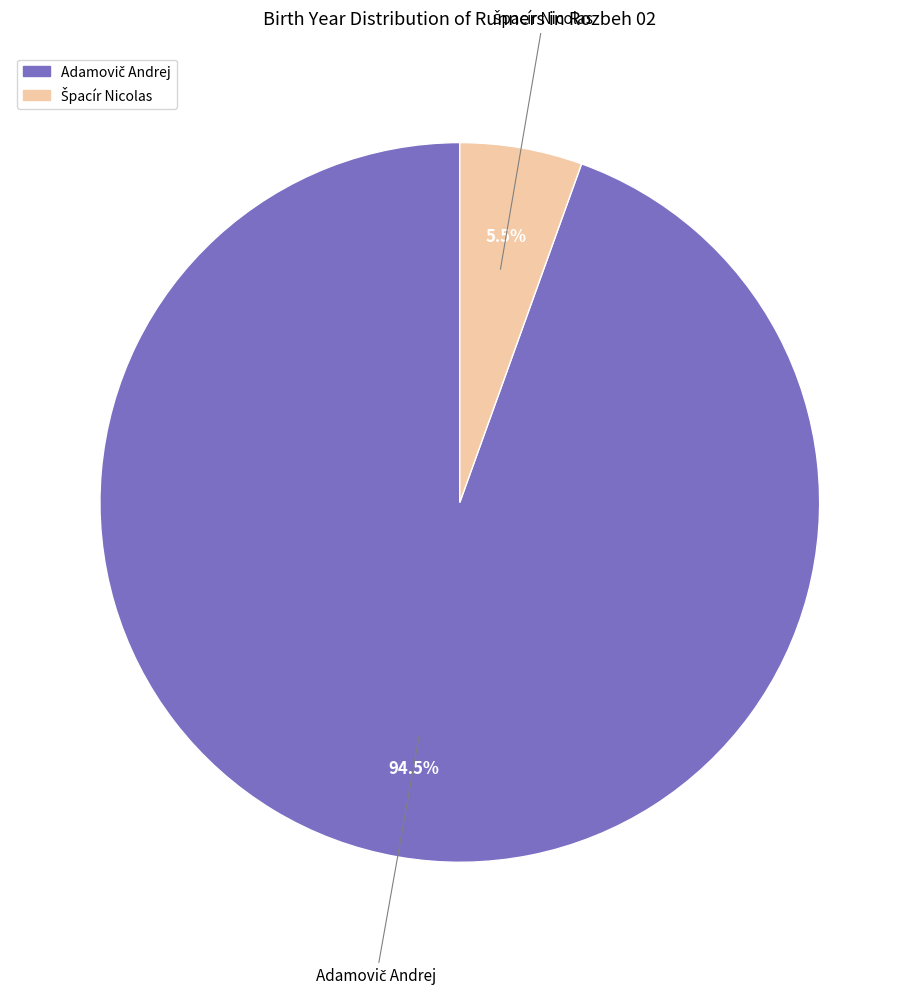

To the nearest percent, what is the difference between the largest and smallest slice percentages?

89%